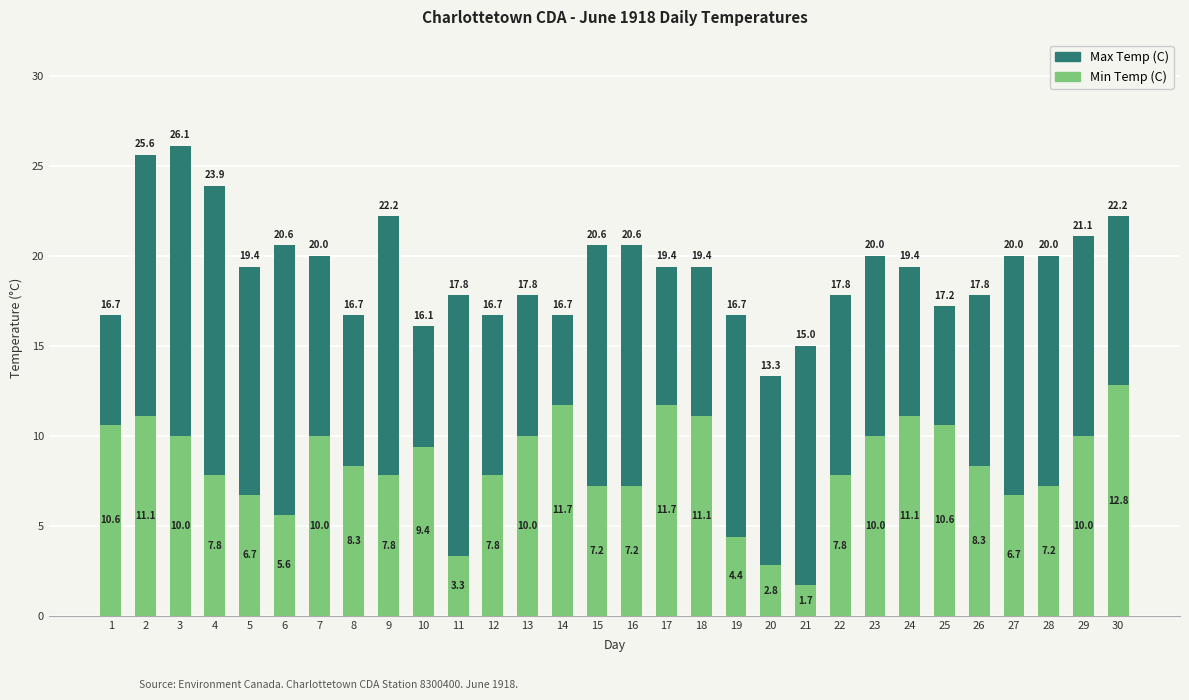

What is the average value of the Min Temp (C) series?

8.4